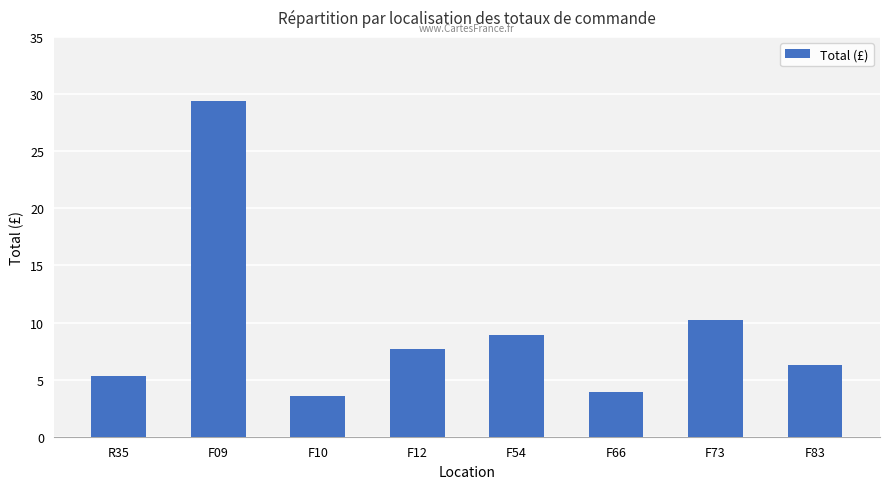

Reading right to left, what are all the values shown in this chart?

6.3	10.2	3.9	8.9	7.7	3.6	29.4	5.3